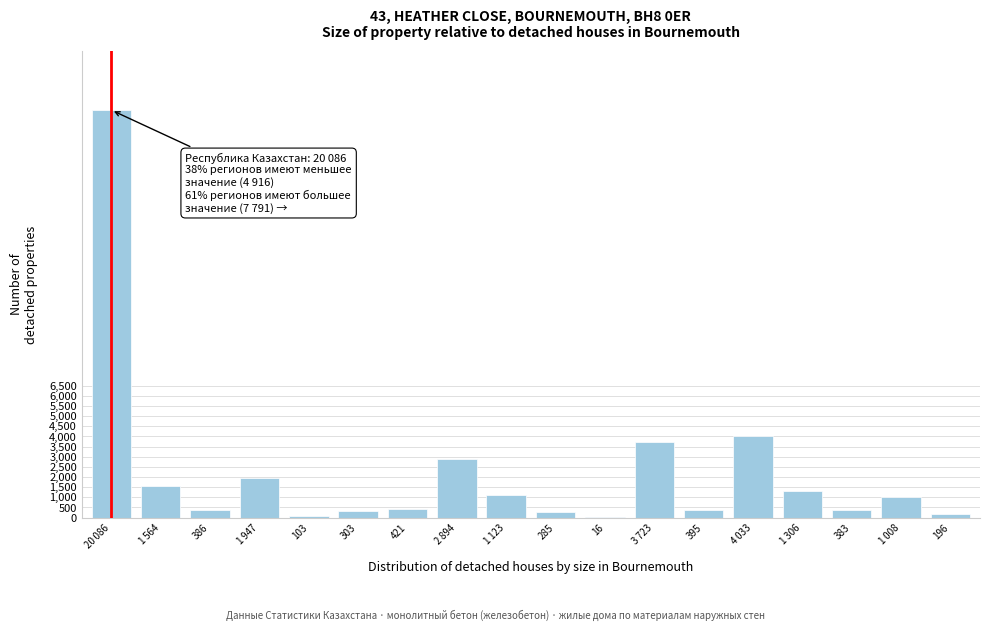

What is the greatest value displayed?

20086